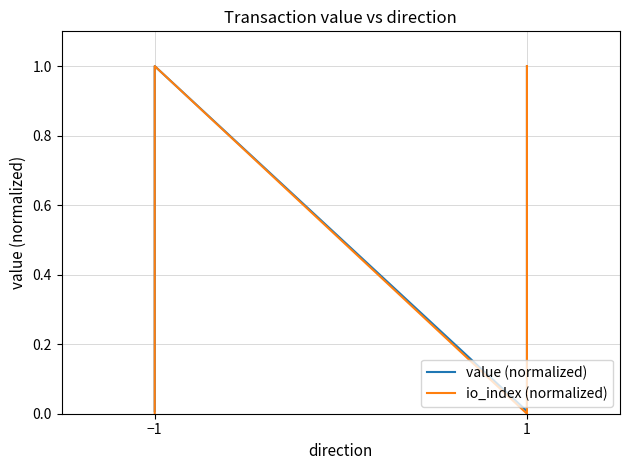

Is this an area chart (filled region under the line)?

No